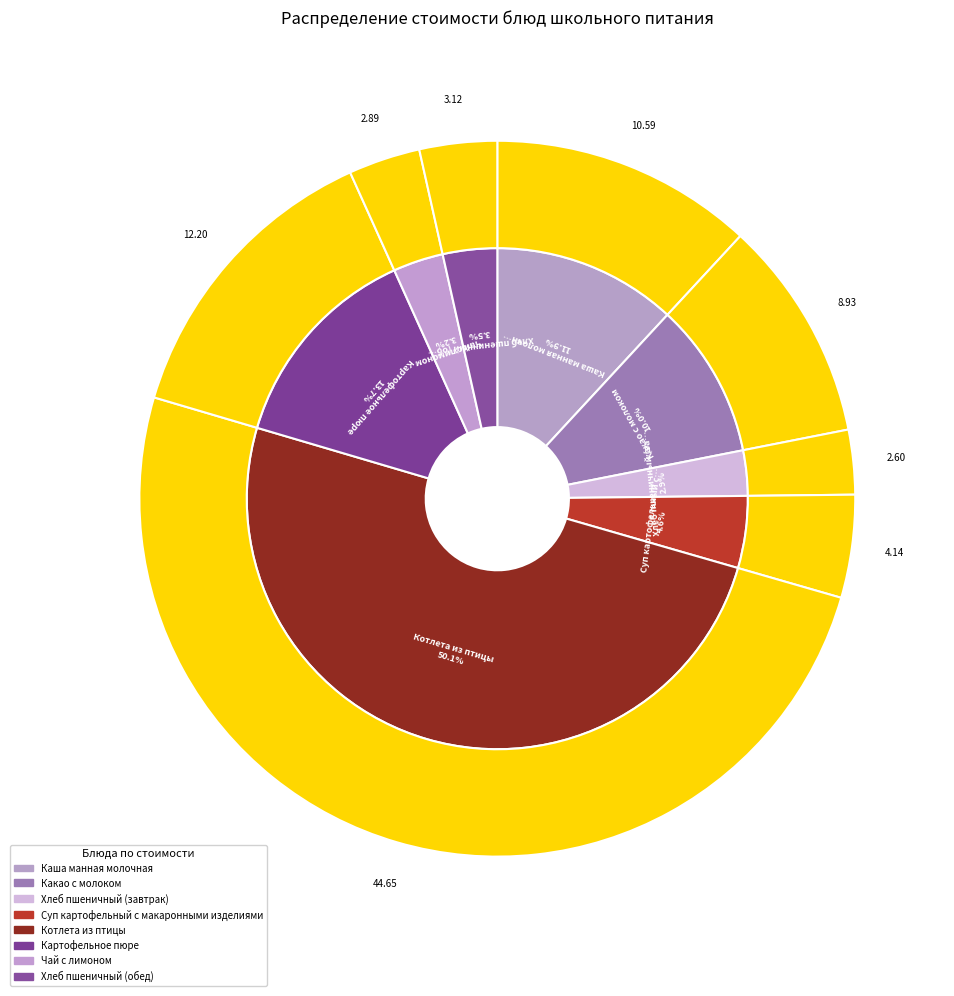

What is the ratio of the value at Чай с лимоном to the value at Котлета из птицы?

0.1